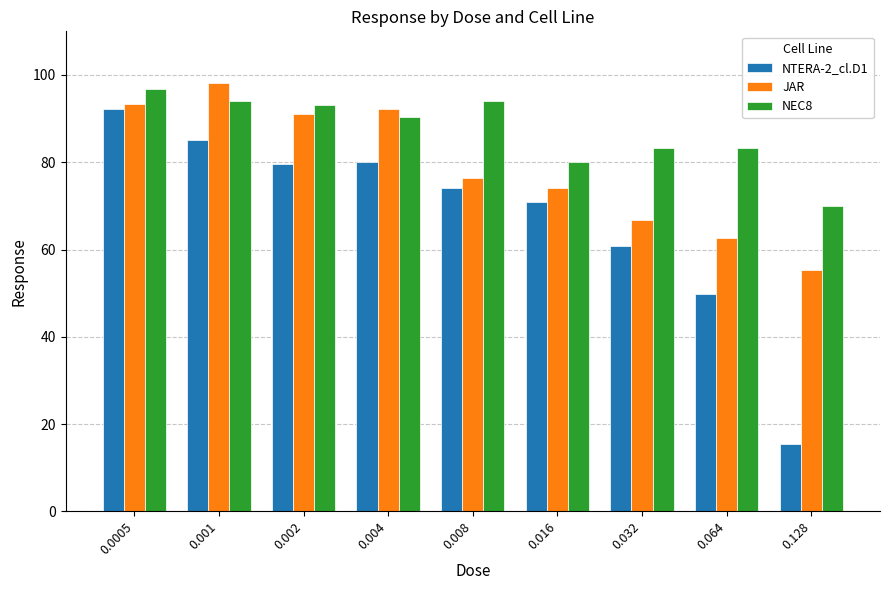

The NTERA-2_cl.D1 series shows 50.4 at 0.002. True or false?

False